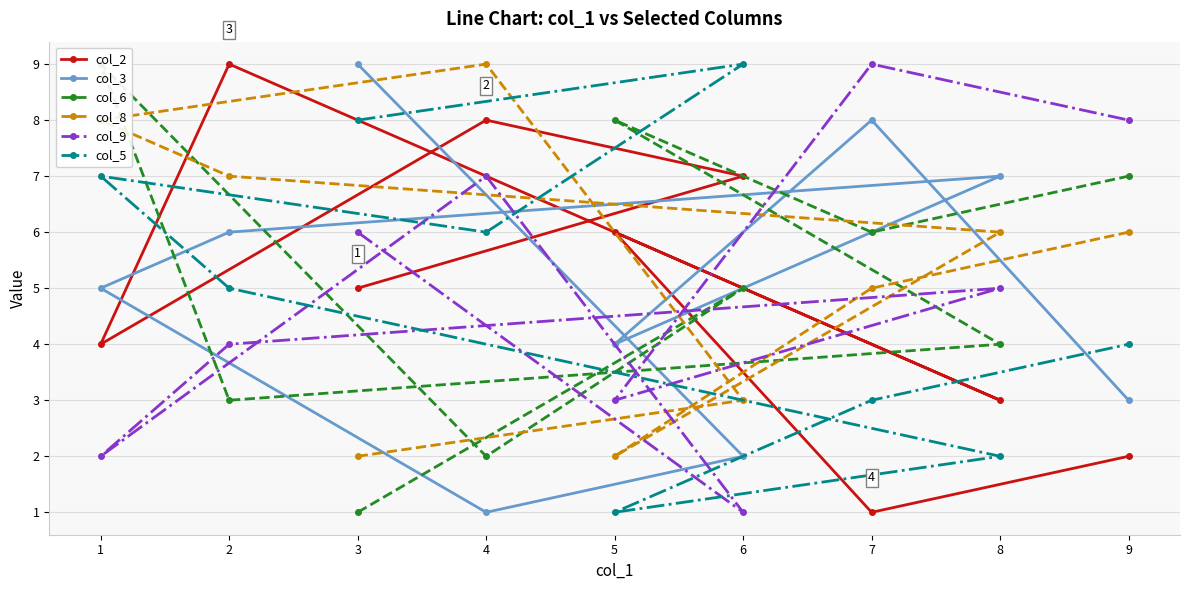

Which series has the widest spread of values?

col_2